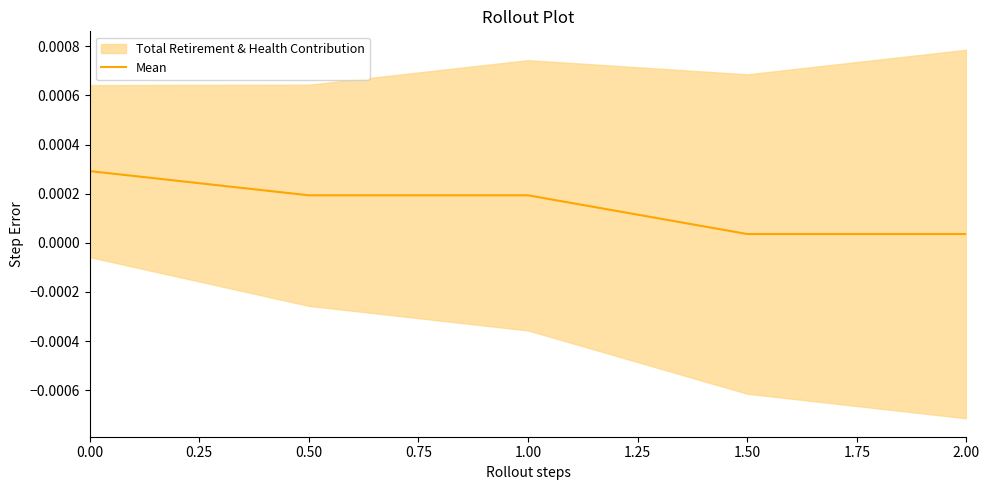

The value at 0.50 is 0.0. True or false?

False